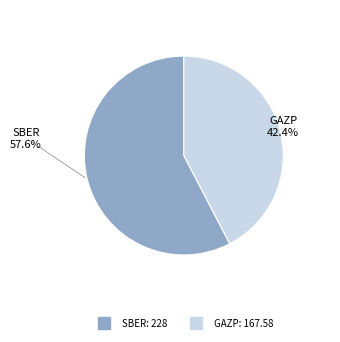

How many segments does this pie chart have?

2